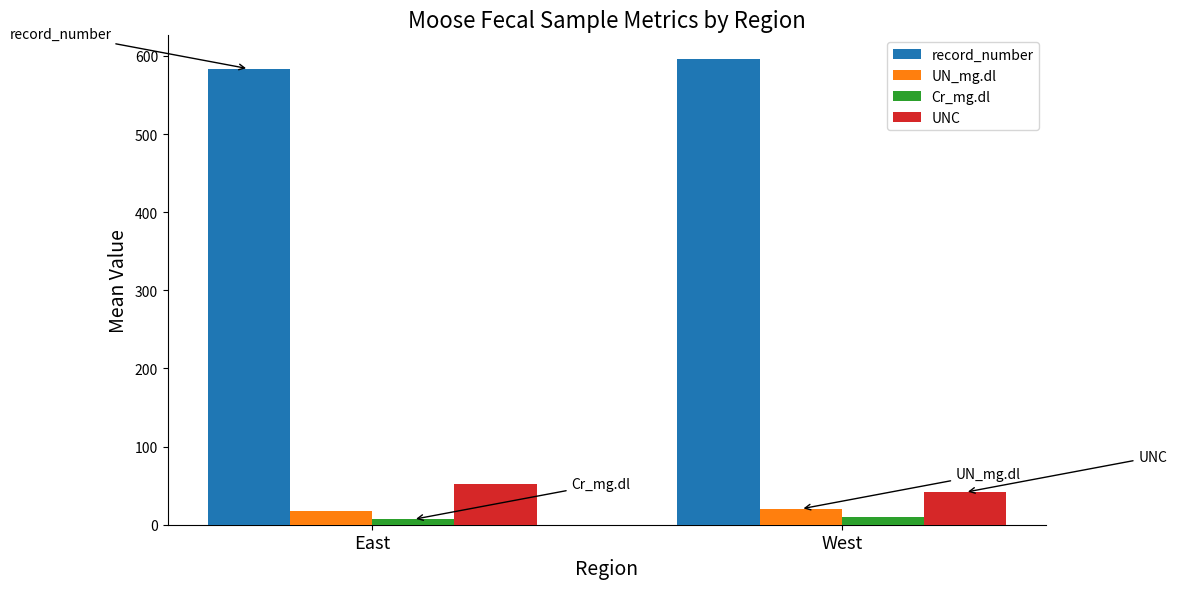

What position from the left is East?

1